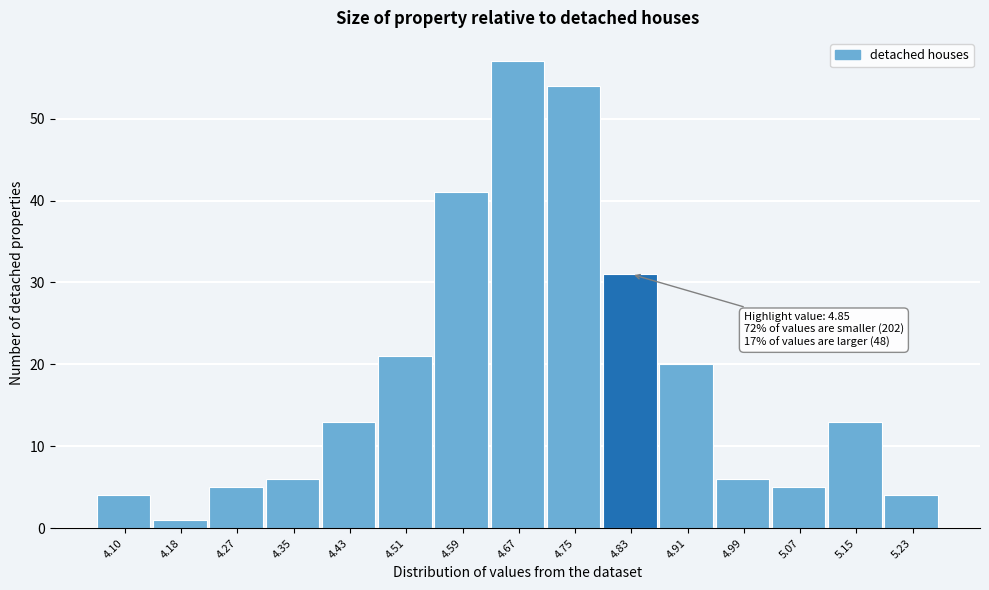

Which range on the x-axis has the tallest bar?

4.63 to 4.71